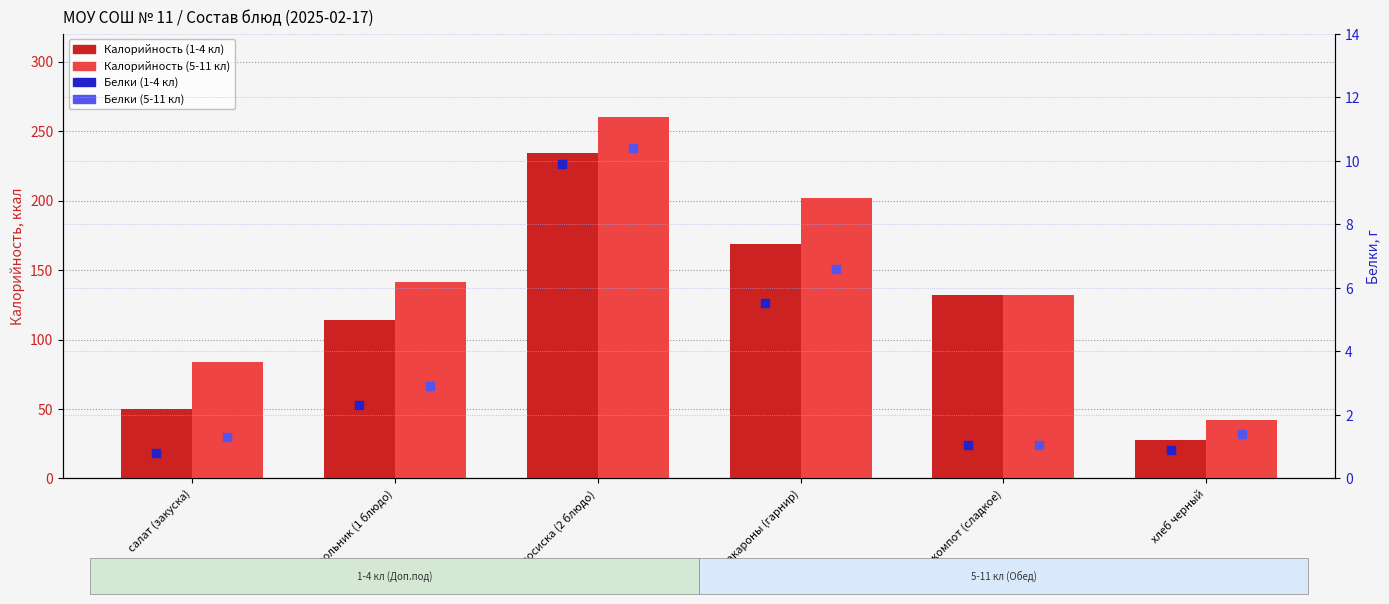

Which series has the largest total across all categories?

Калорийность (5-11 кл)